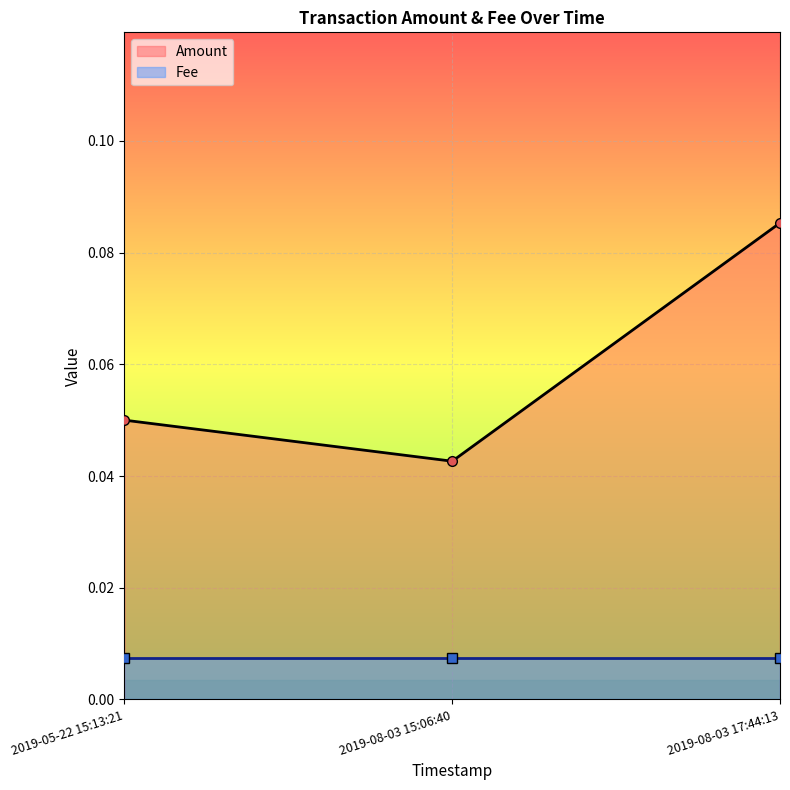

At how many categories does at least one series exceed 0?

3